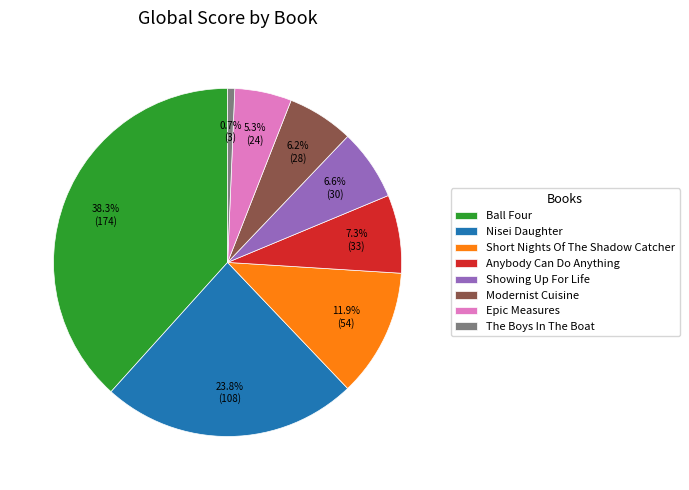

True or false: Showing Up For Life accounts for 7% of the total.

True